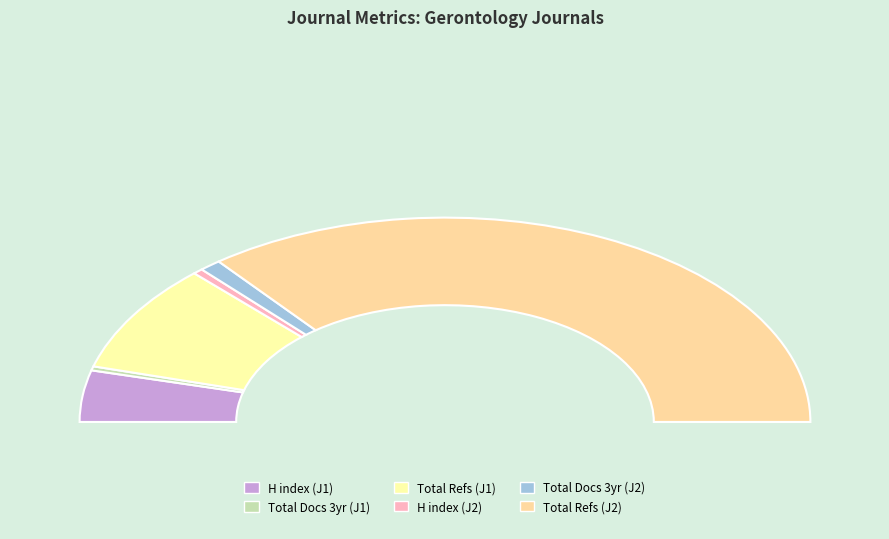

Does Total Refs. (Journal 2) account for over 50% of the chart?

Yes